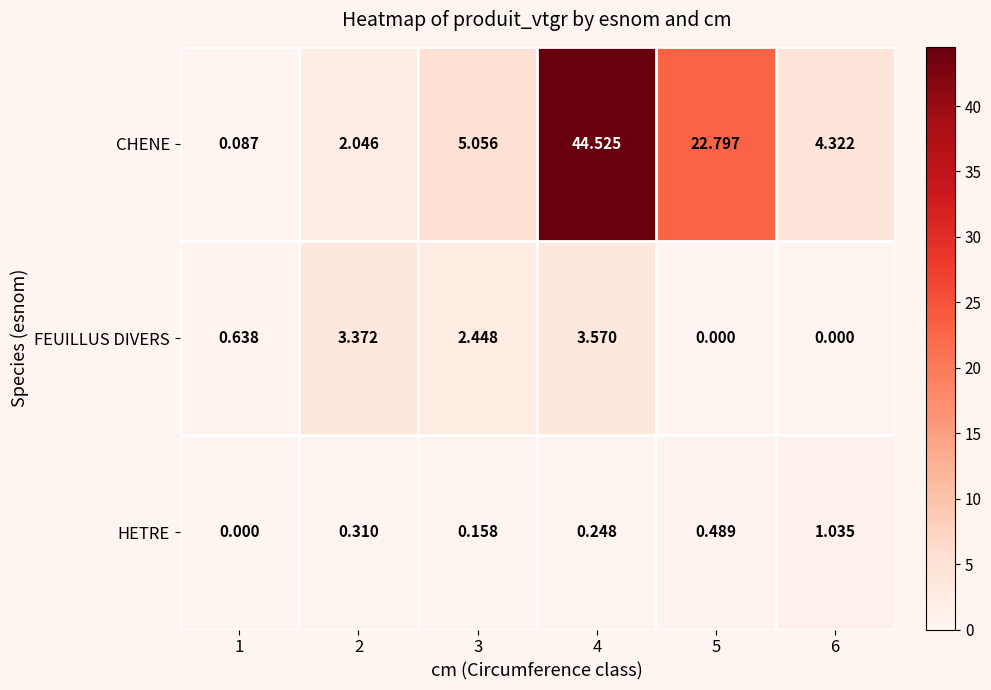

Which series changed the most between 2 and 4?

CHENE